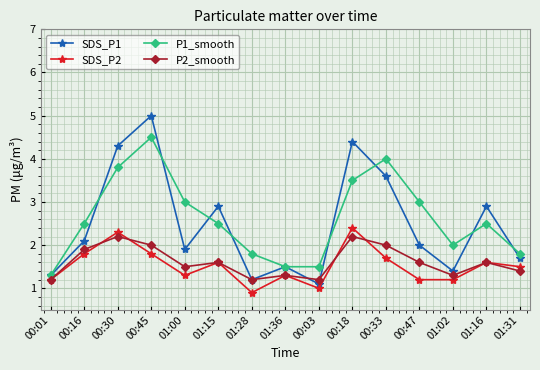

What is the label of the 9th point from the right?

01:28